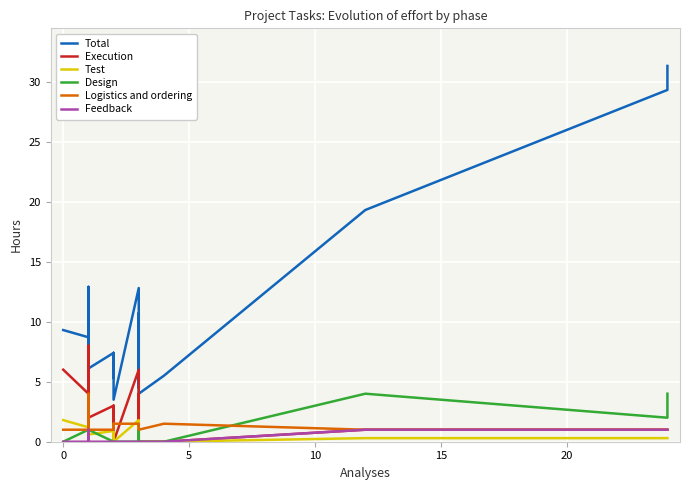

What is the highest value of the Feedback series?

1.0